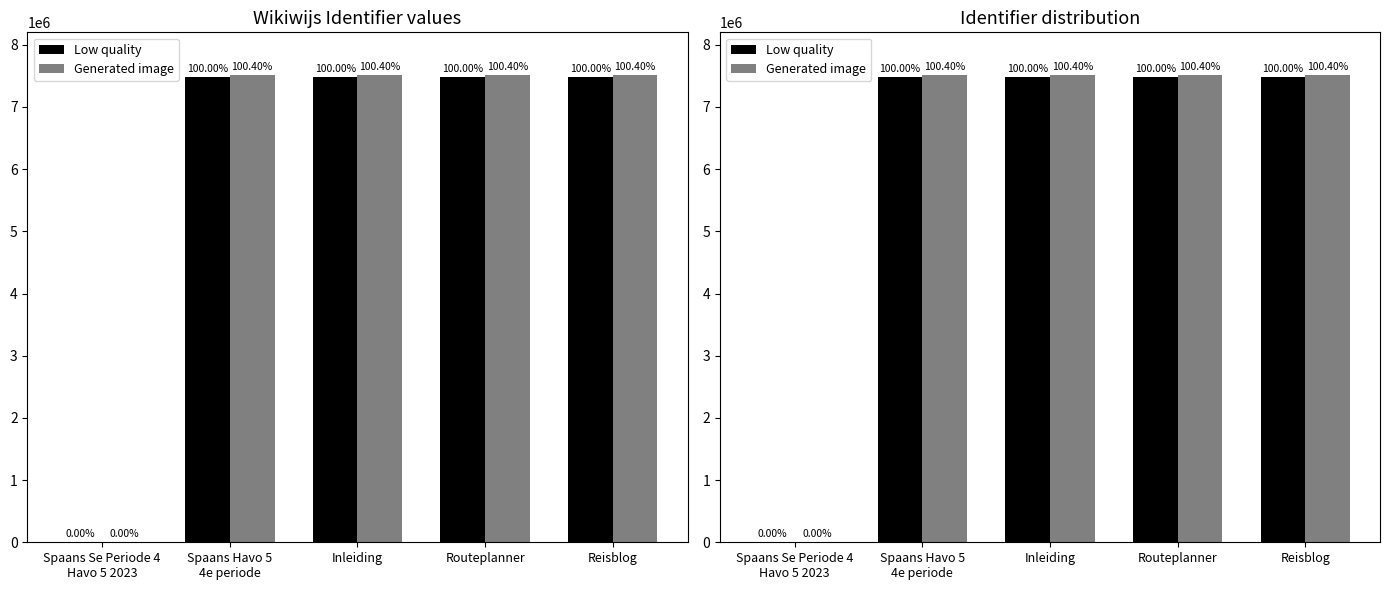

What is the value of the Generated image bar at the 2nd from the left?

7514338